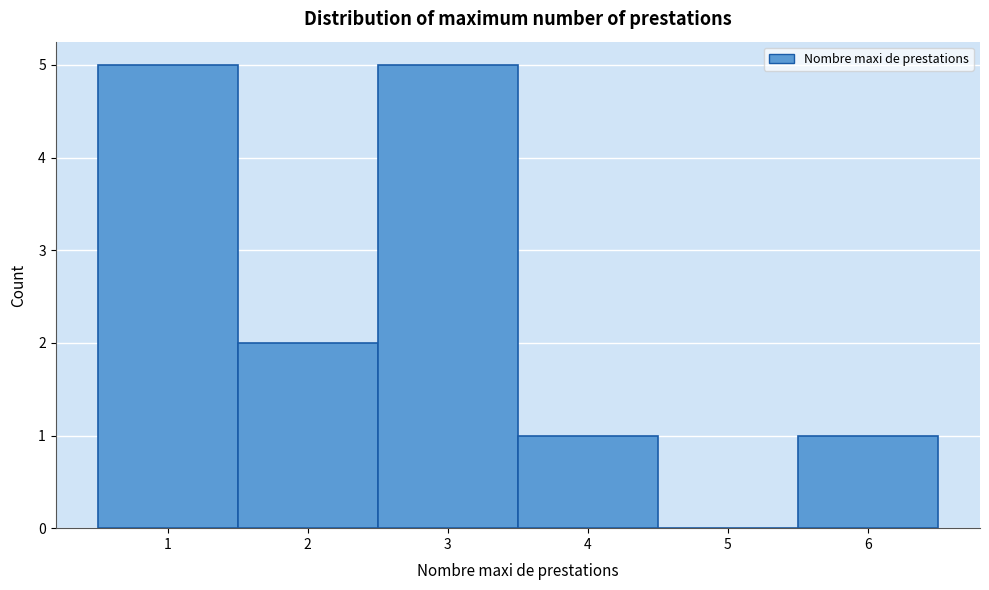

Reading left to right, list every bar in this chart as the range it spans on the x-axis followed by its height. The values are not printed on the chart, so give them approximately, as read against the axis.

0.5 to 1.5: 5
1.5 to 2.5: 2
2.5 to 3.5: 5
3.5 to 4.5: 1
4.5 to 5.5: 0
5.5 to 6.5: 1